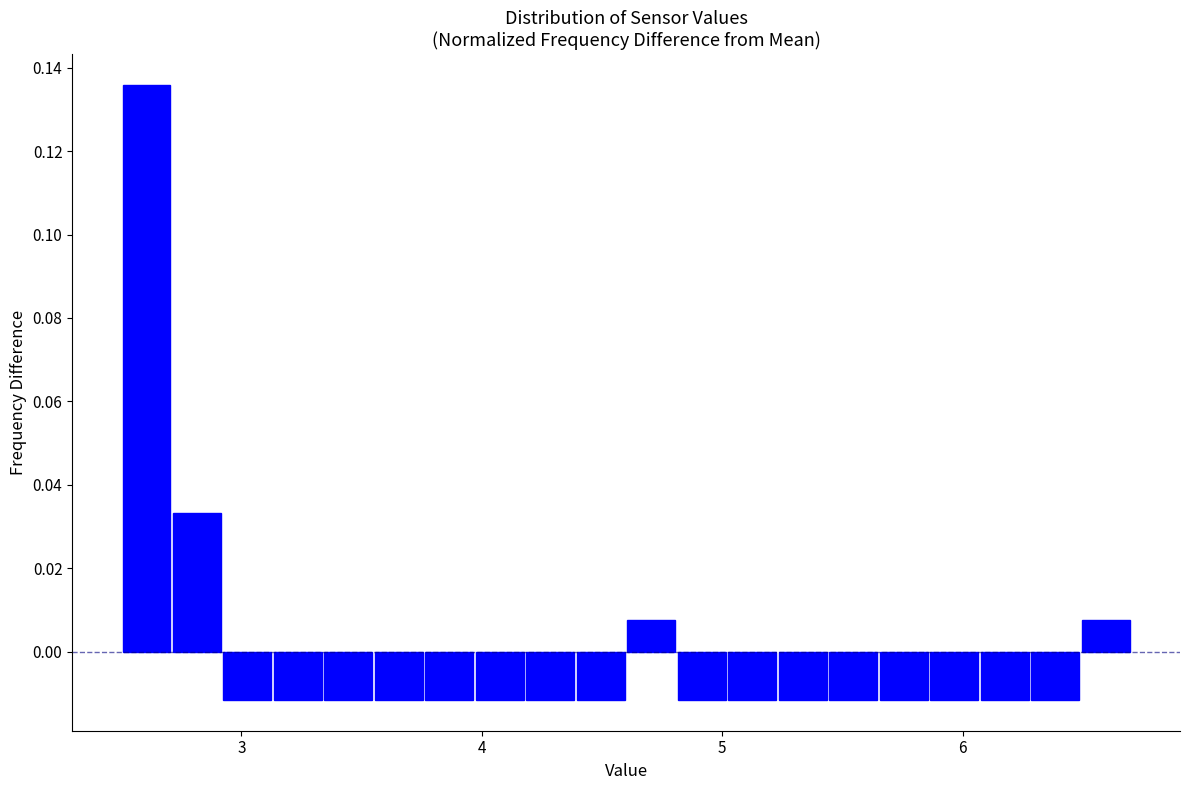

Read against the x-axis, roughly where is the centre of the tallest bar?

2.6